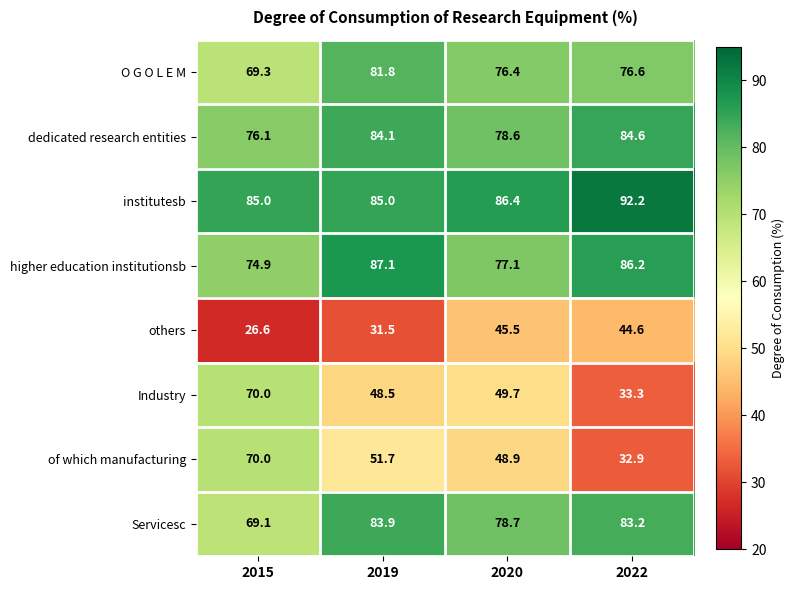

Which series has the widest spread of values?

of which manufacturing